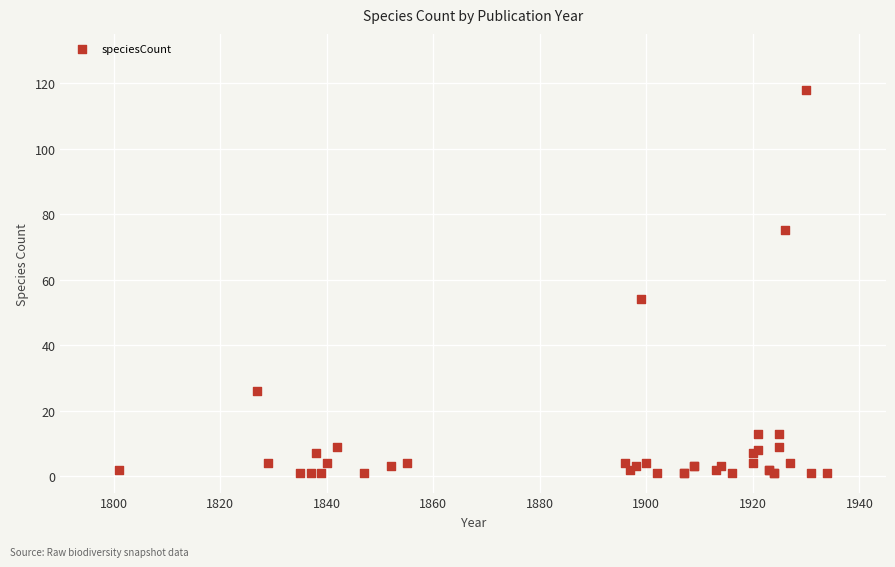

What Y value in the scatter plot is closest to 59?

54